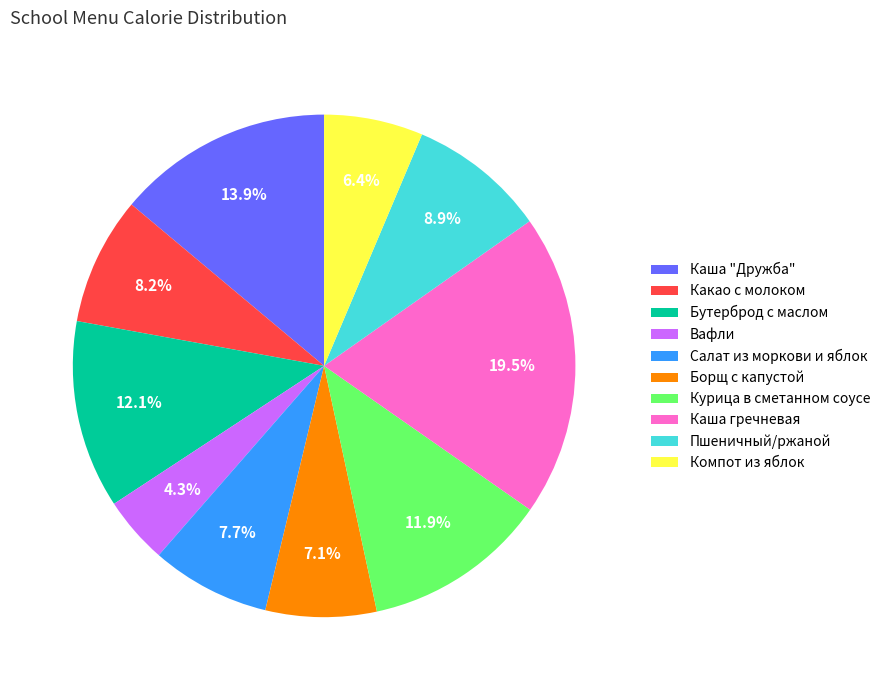

The Компот из яблок slice represents 6% of the pie. True or false?

True